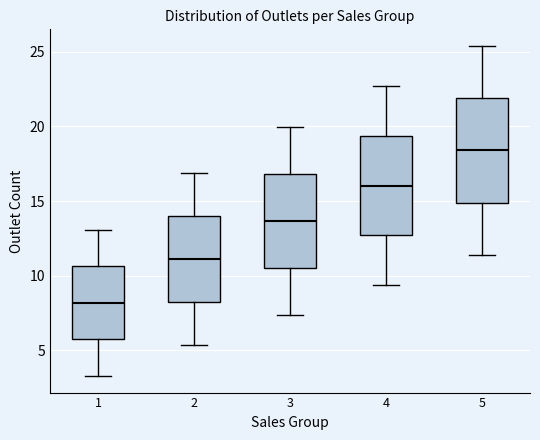

Which box has the highest median line?

5